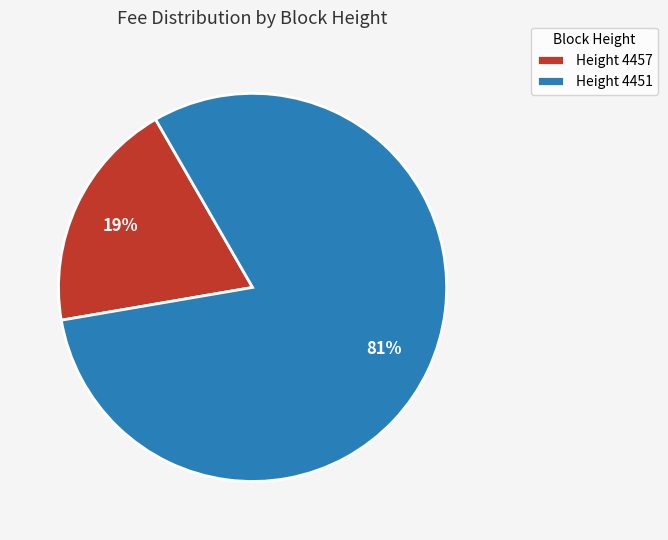

Which category accounts for the majority?

Height 4451